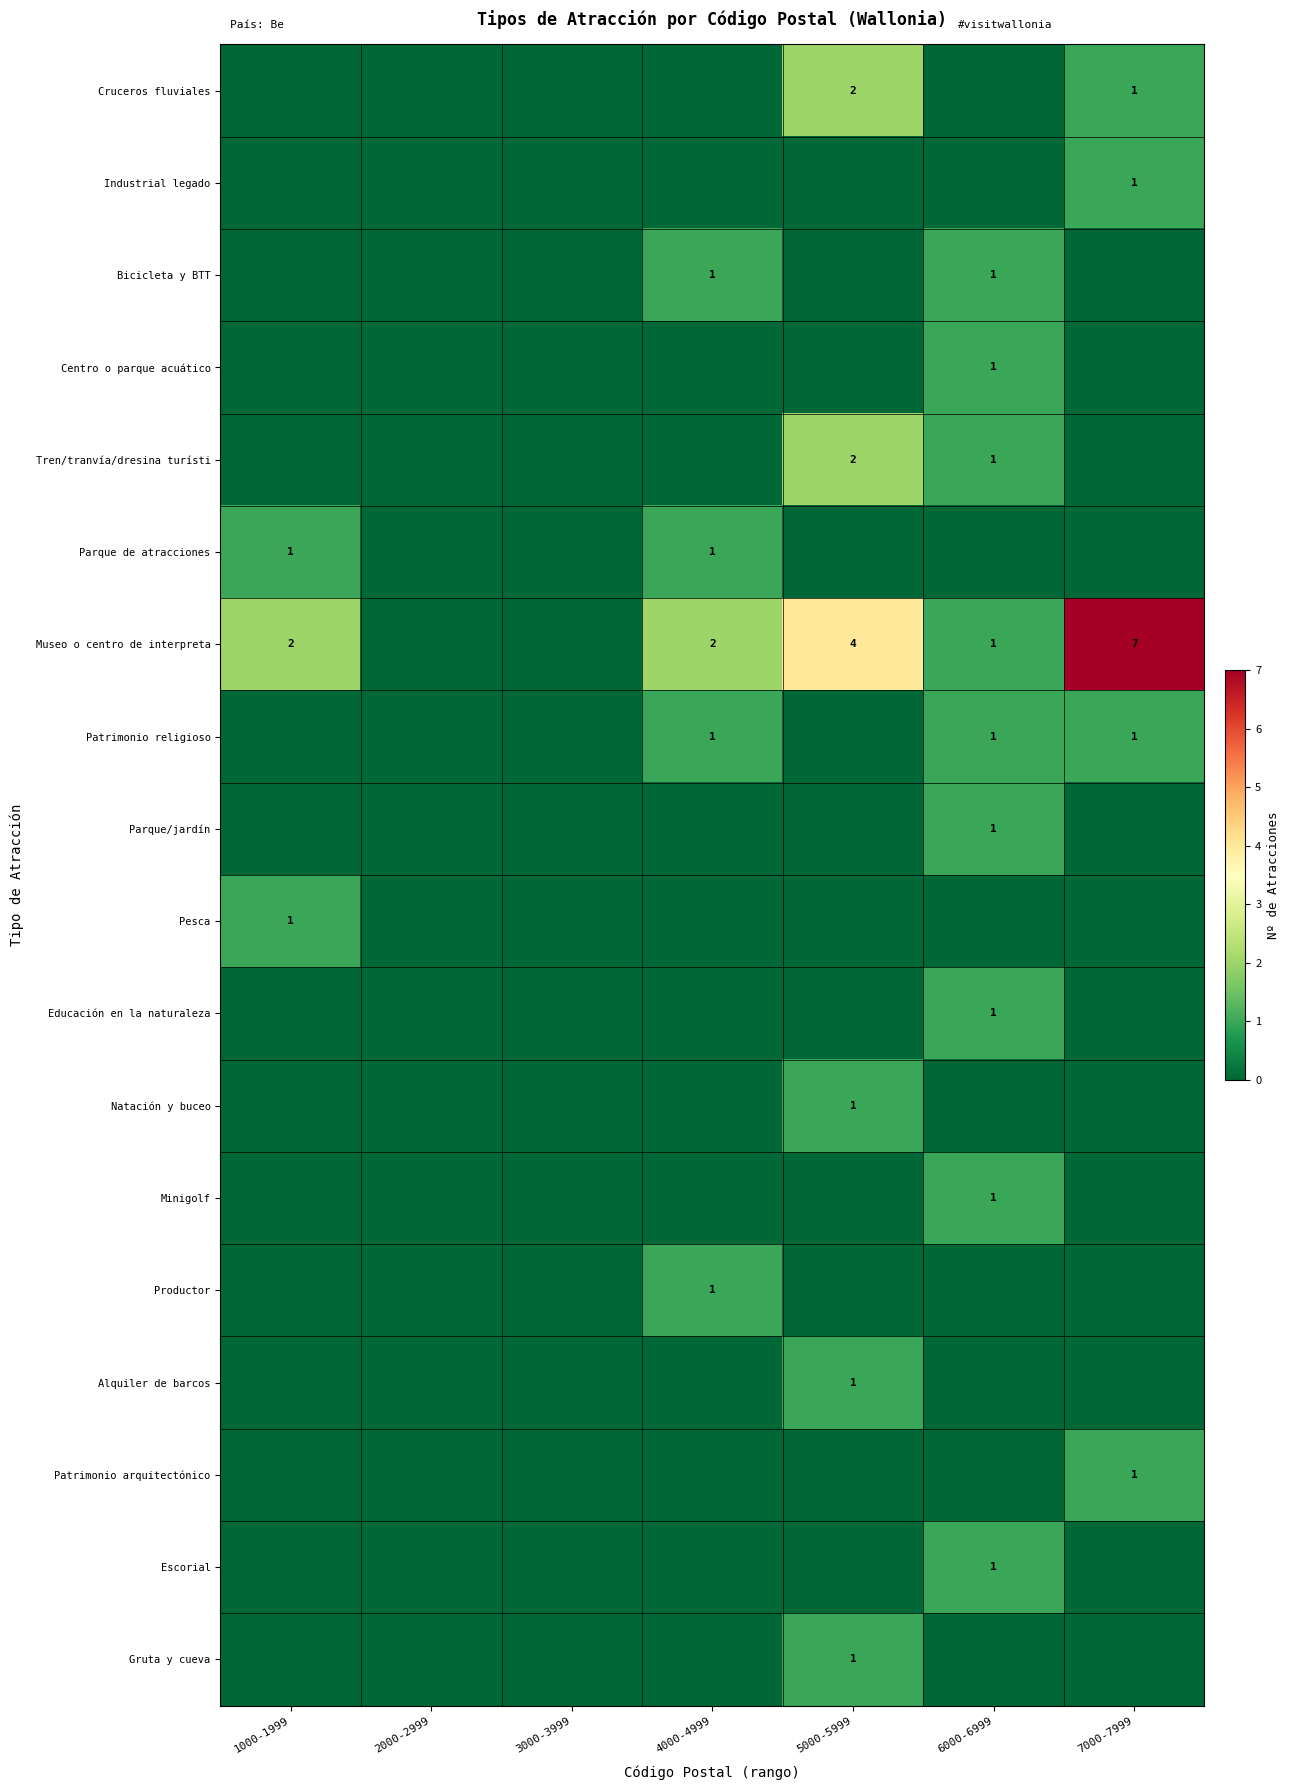

What is the sum of the Museo o centro de interpreta values at 6000-6999 and 4000-4999?

3